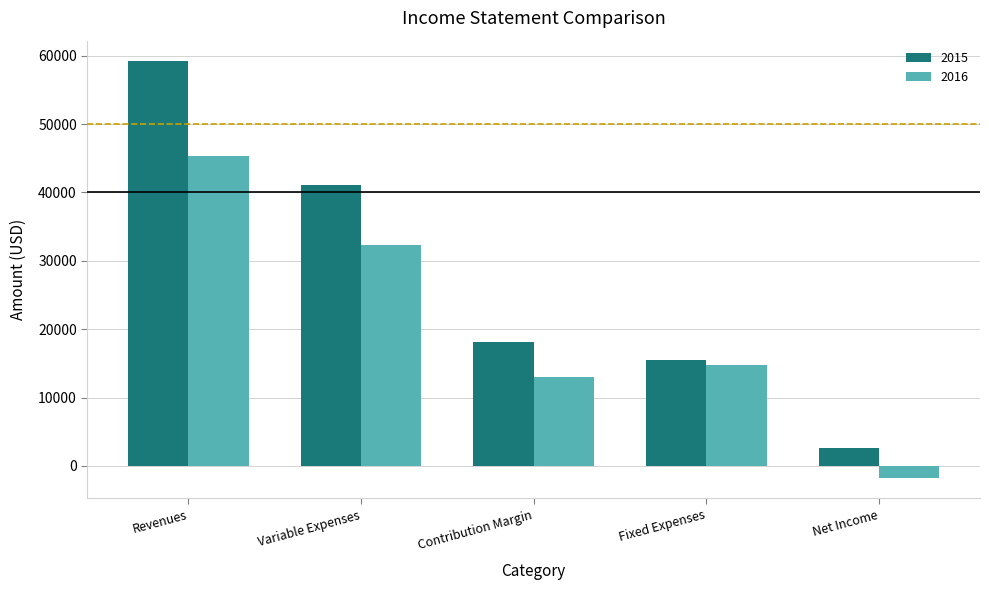

What is the sum of all 2016 values?

103712